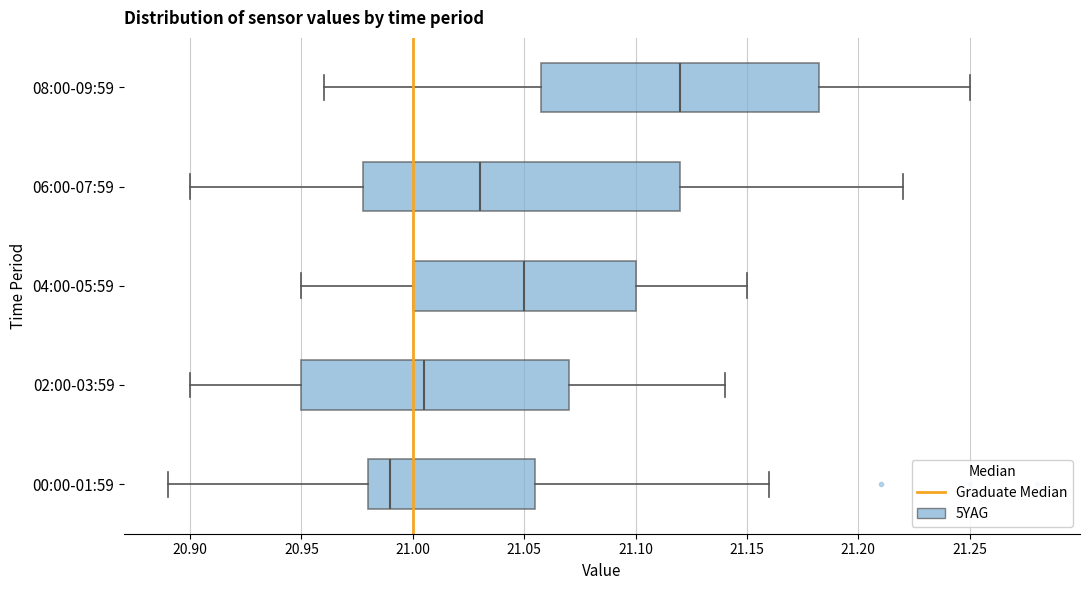

Which box has the furthest to the right median line?

08:00-09:59